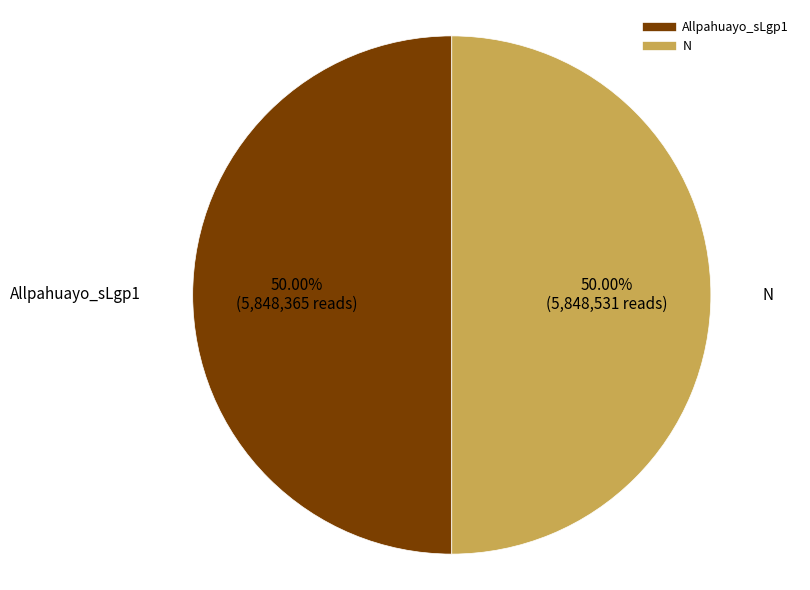

What is the ratio of the value at Allpahuayo_sLgp1 to the value at N?

1.0